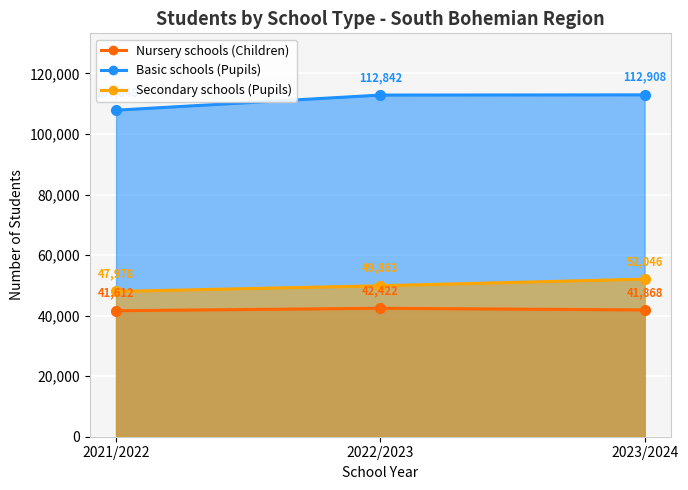

Rank the categories by Nursery schools (Children) value from lowest to highest.

2021/2022, 2023/2024, 2022/2023